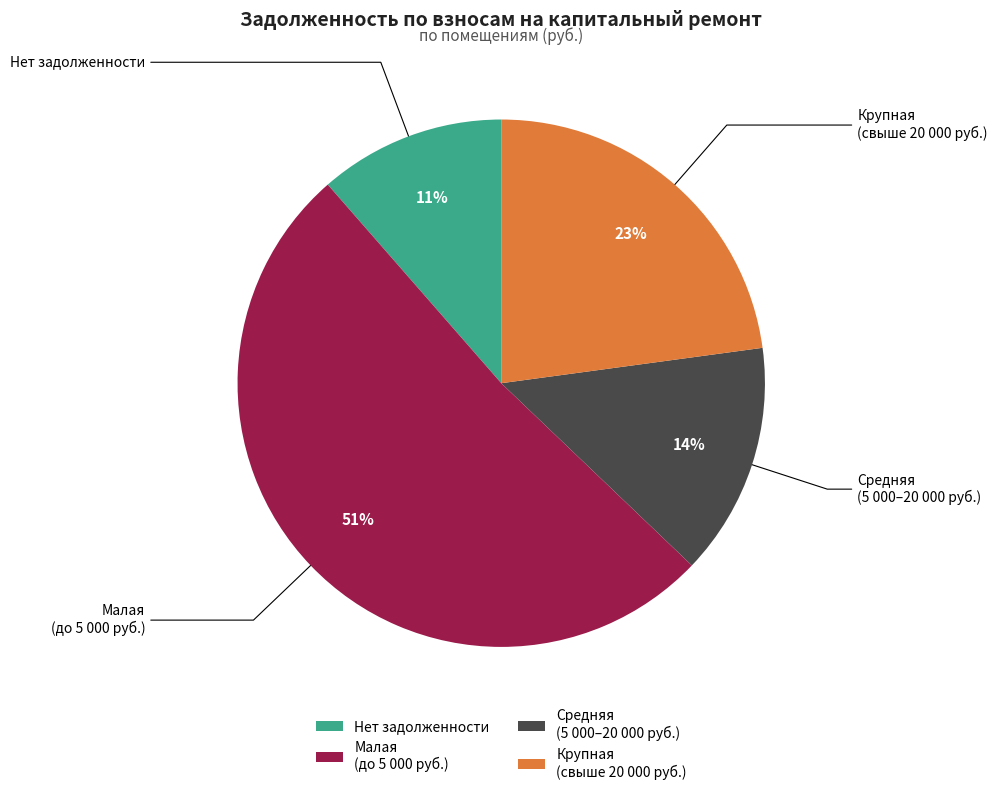

The Малая (до 5 000 руб.) slice represents 51% of the pie. True or false?

True